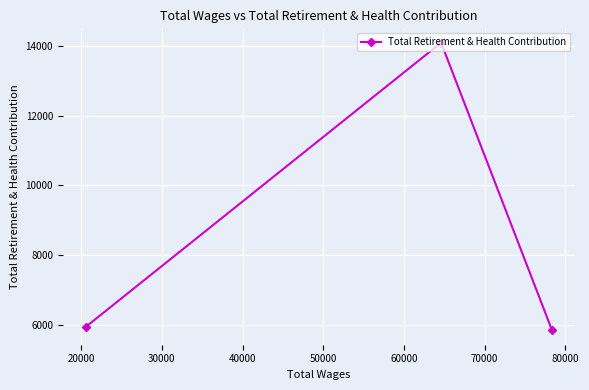

What is the maximum value shown in the chart?

14082